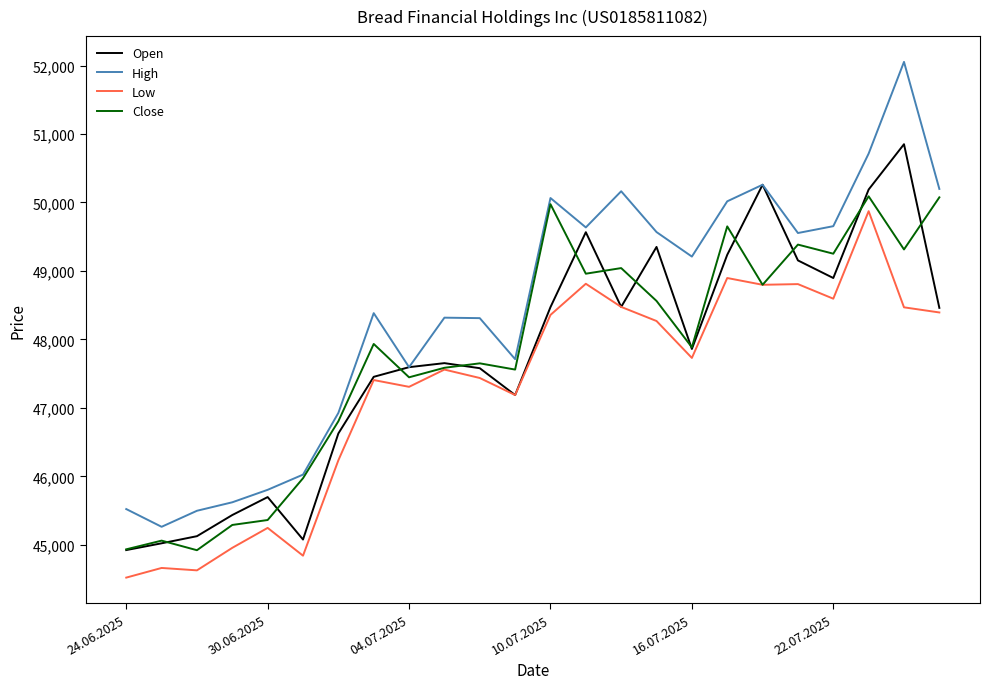

Which series has the widest spread of values?

High